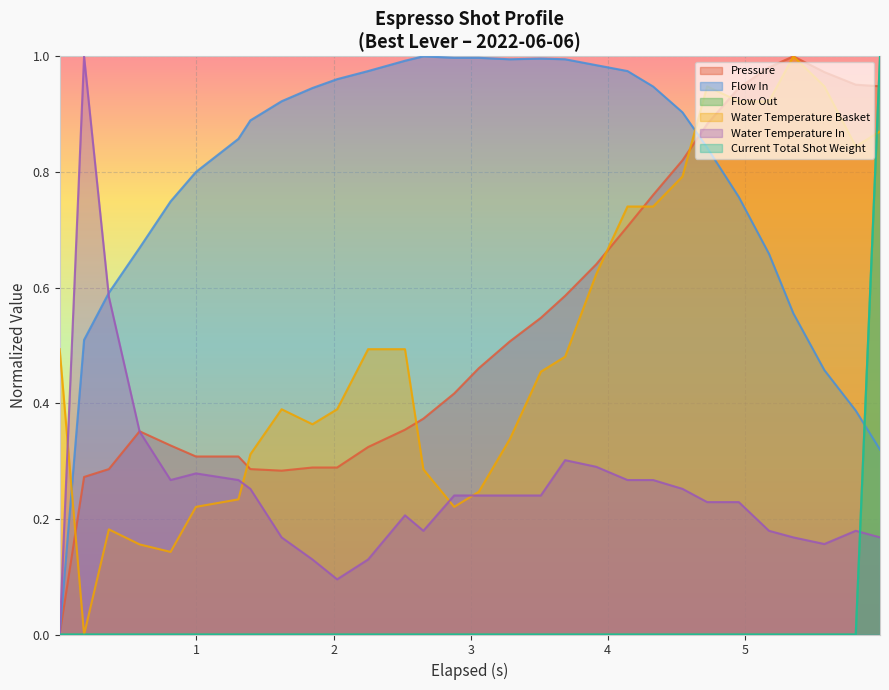

How many interior local peaks does the pressure series have?

2